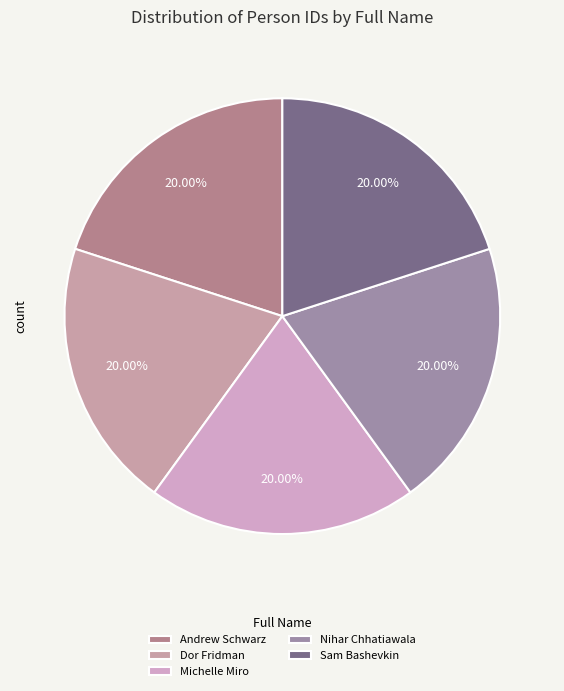

Is Nihar Chhatiawala the majority of the pie?

No